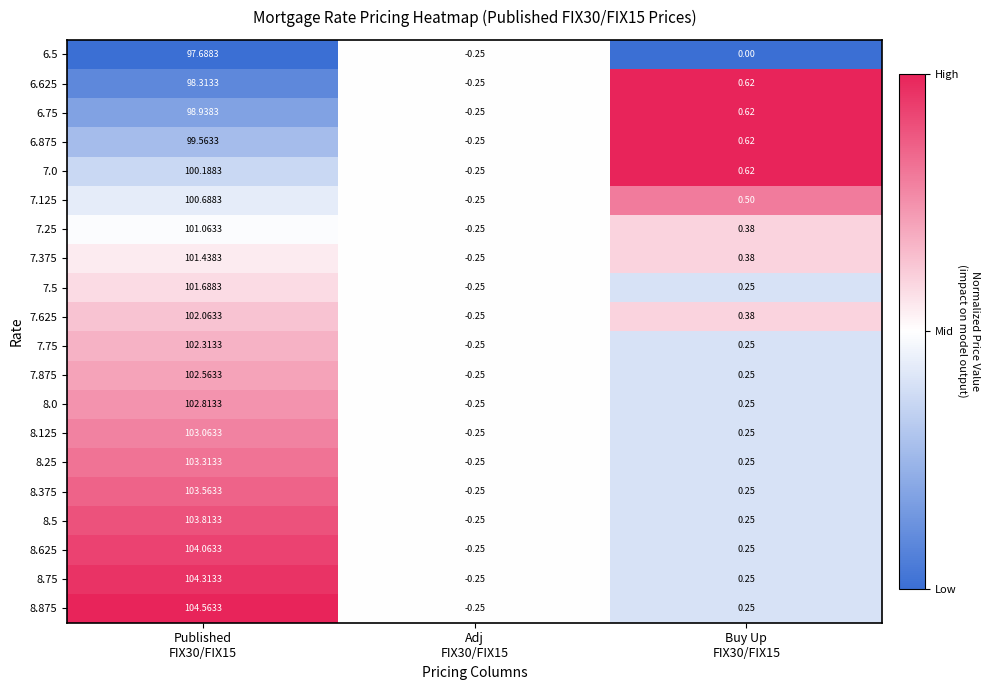

How many data points in 8.625 are above 0?

2